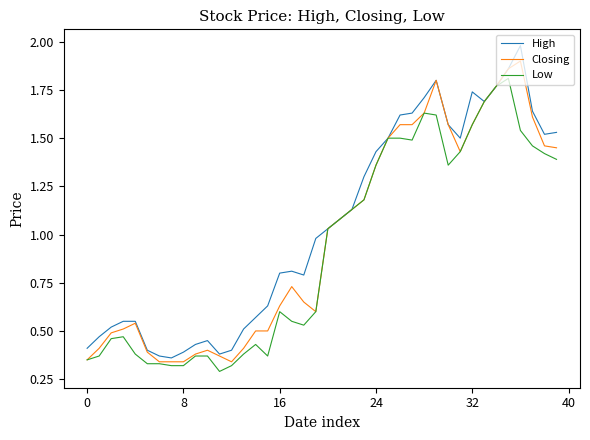

List the series in order of their peak value, highest first.

High, Closing, Low